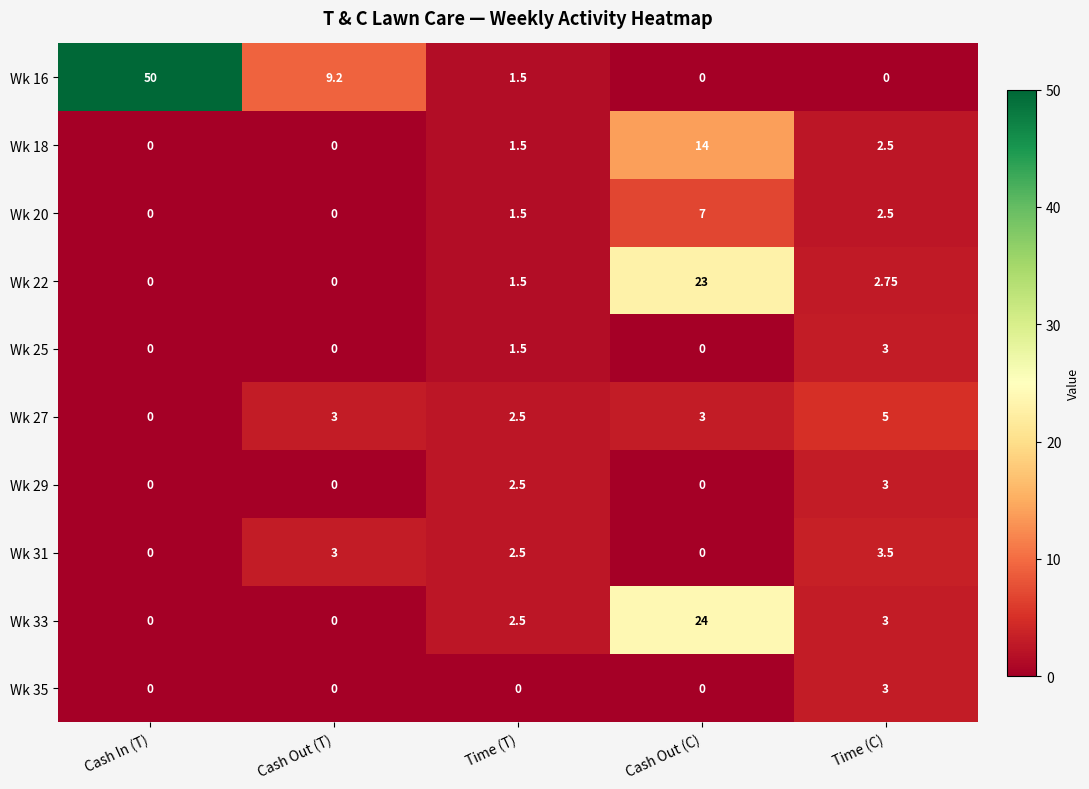

Where is Wk 20 nearest to the value 3?

Time (C)